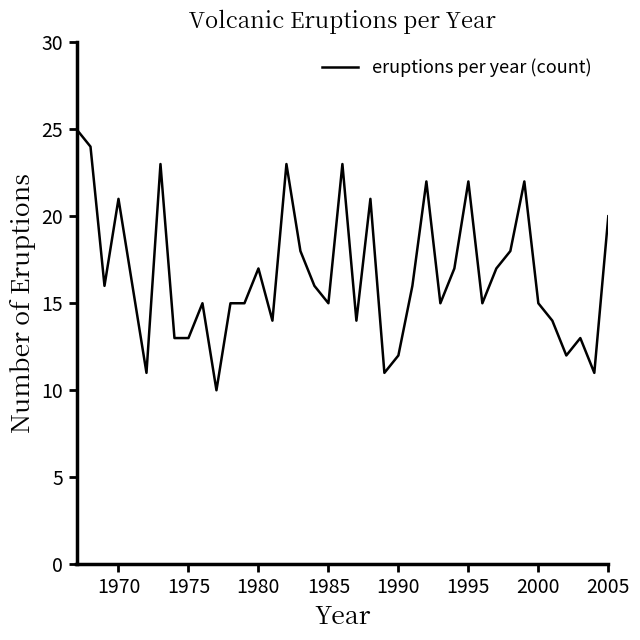

What is the difference between the maximum and minimum values?

15